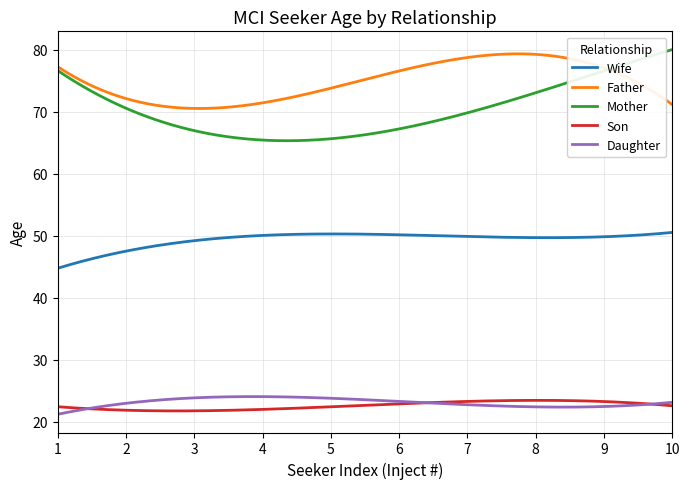

What is the maximum value shown in the chart?

80.0